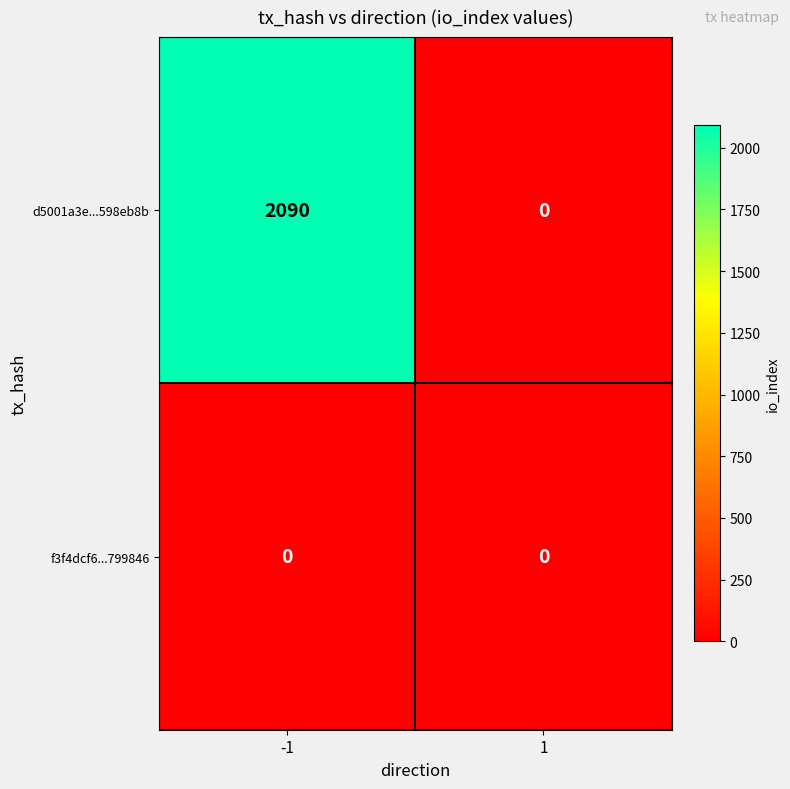

What is the difference between the maximum and minimum values in the d5001a3e...598eb8b series?

2090